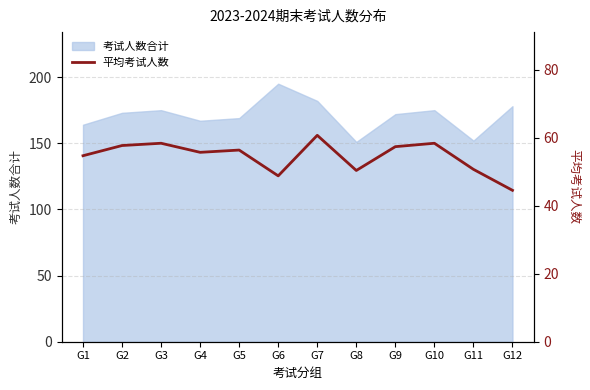

At which category does the data reach its first local peak?

G3